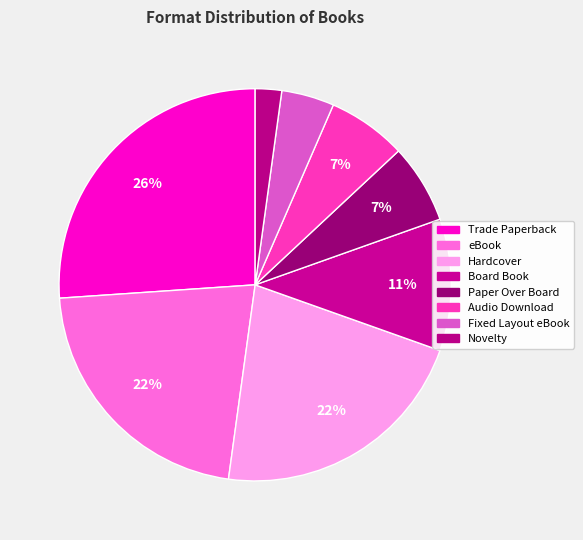

Which slice is the largest?

Trade Paperback